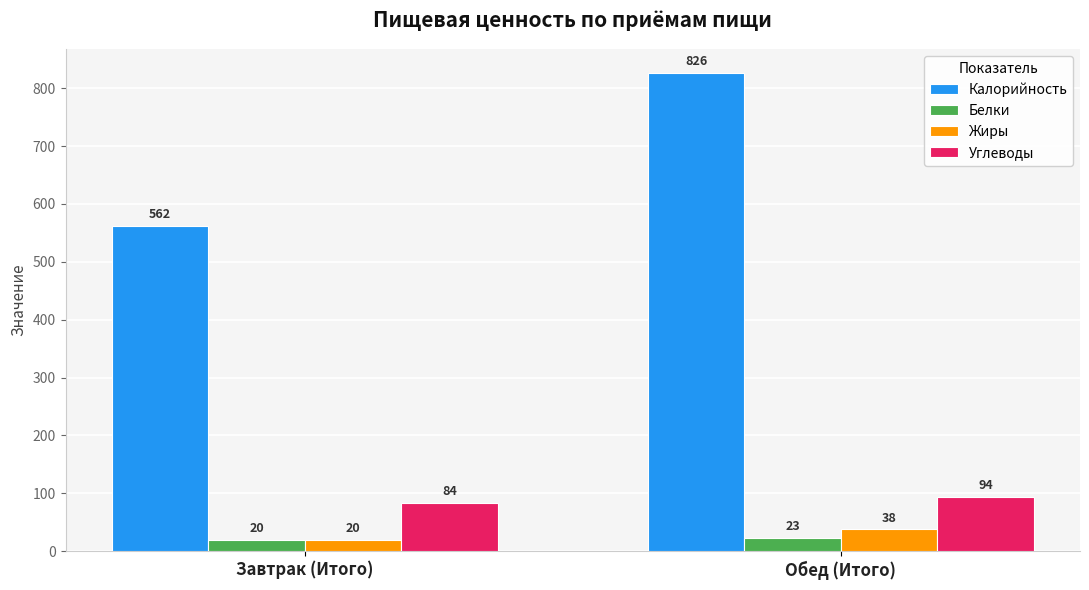

The Углеводы series shows 84 at Завтрак (Итого). True or false?

True